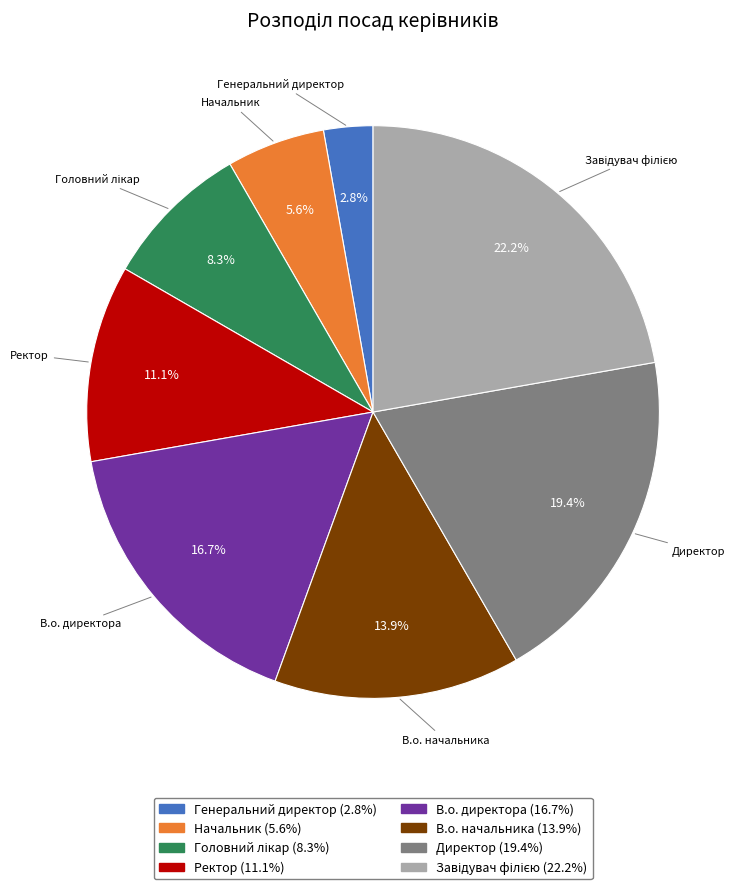

Which slice is the smallest?

Генеральний директор